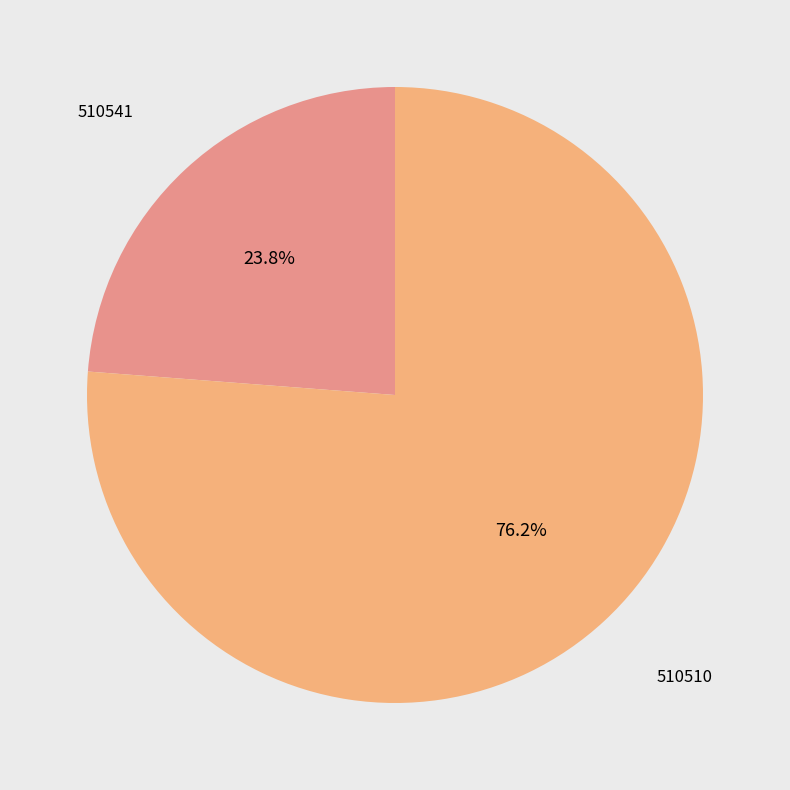

Is there a majority slice in this chart?

Yes